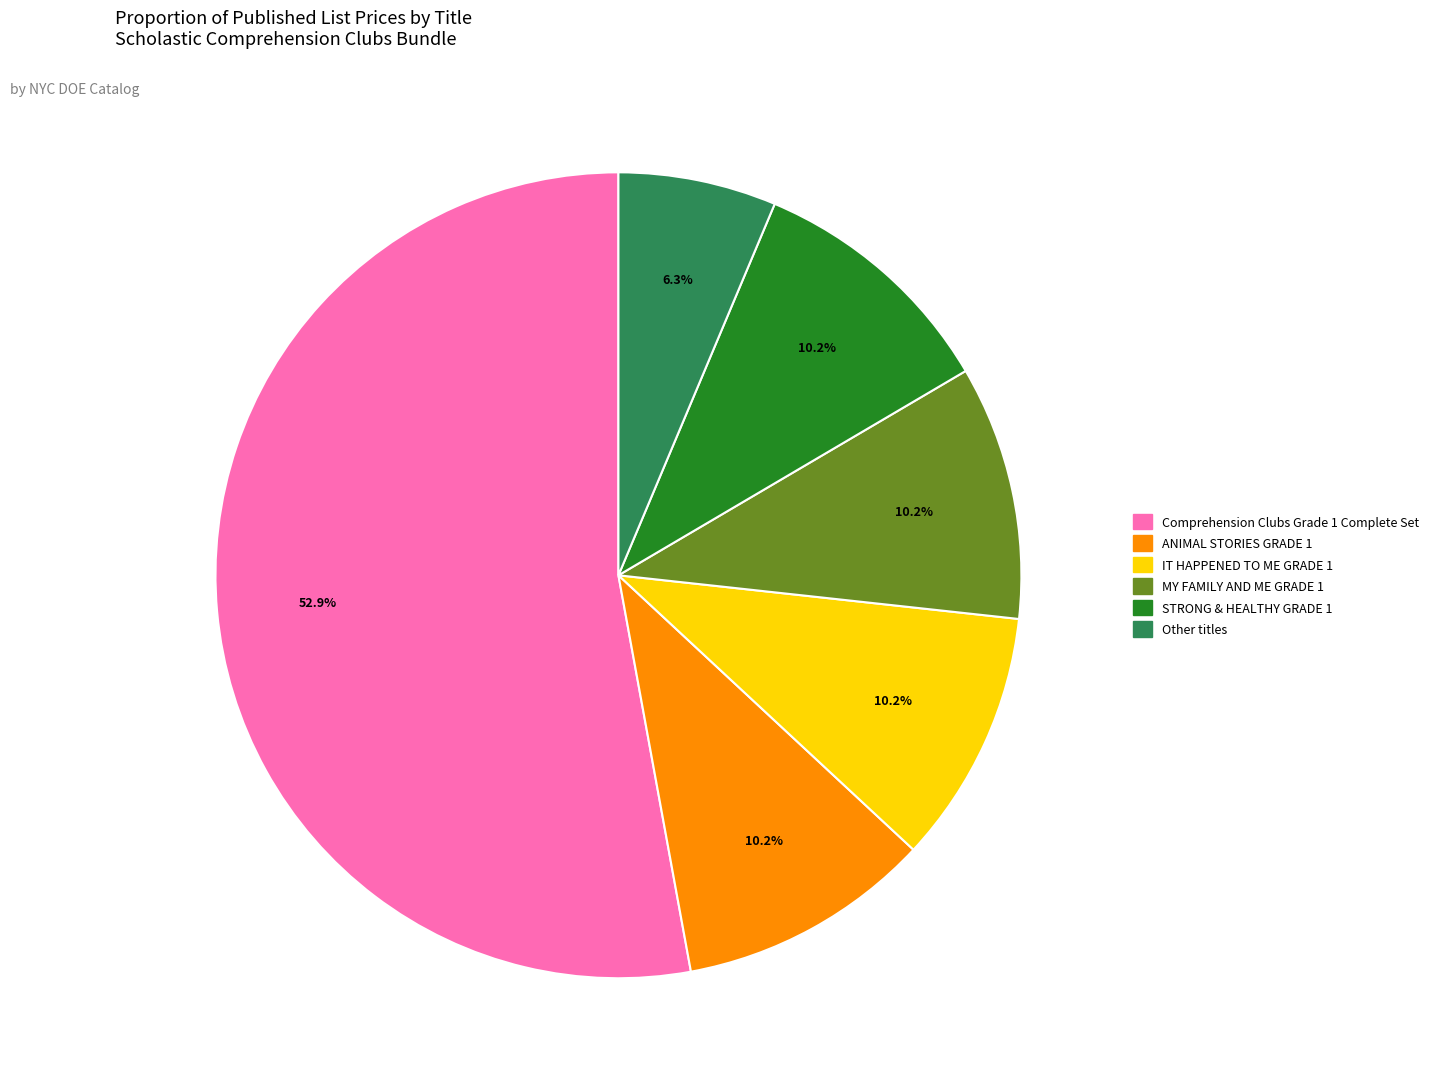

Is there any slice that represents more than half of the pie?

Yes